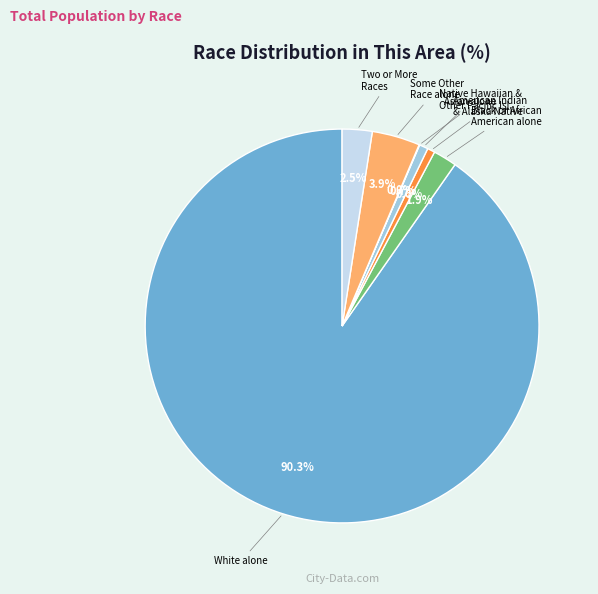

Is there a majority slice in this chart?

Yes